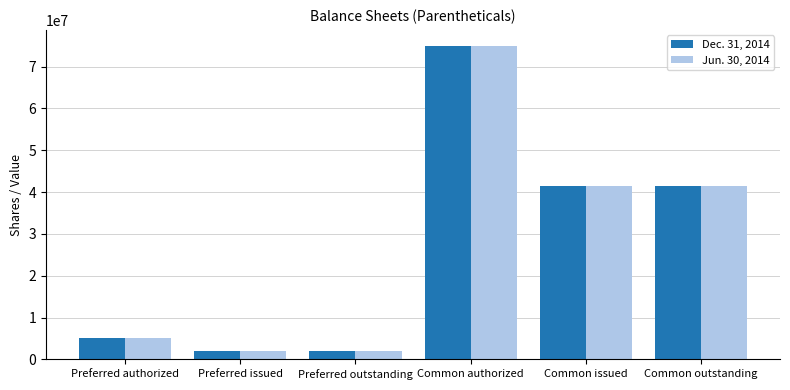

What are all the series names shown in the legend?

Dec. 31, 2014, Jun. 30, 2014